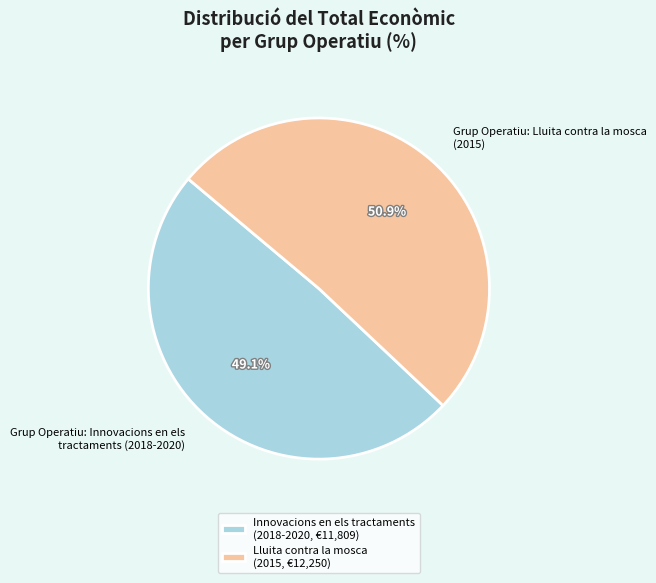

What is the ratio of the value at Grup Operatiu: Innovacions en els tractaments (2018-2020) to the value at Grup Operatiu: Lluita contra la mosca (2015)?

1.0